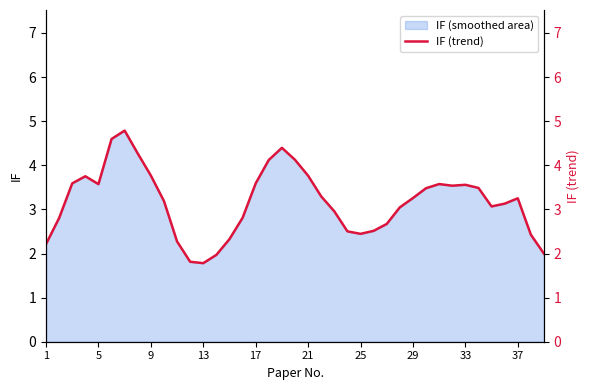

How many interior local peaks (higher than both neighbors) does the data have?

6